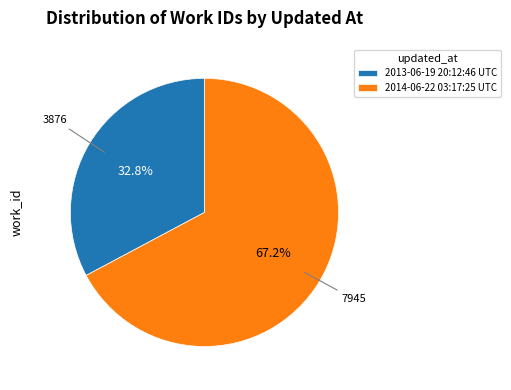

How many slices are in this pie chart?

2